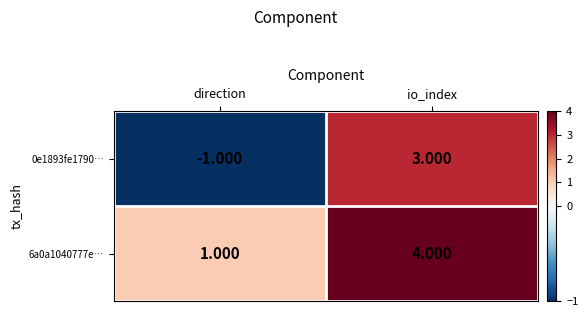

Count the number of data series in this chart.

2